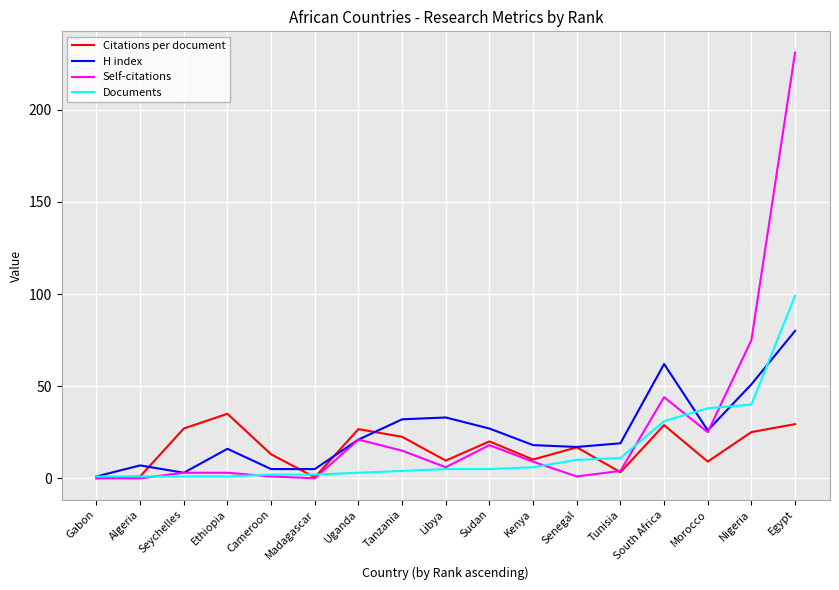

The H index series shows 21.0 at Uganda. True or false?

True